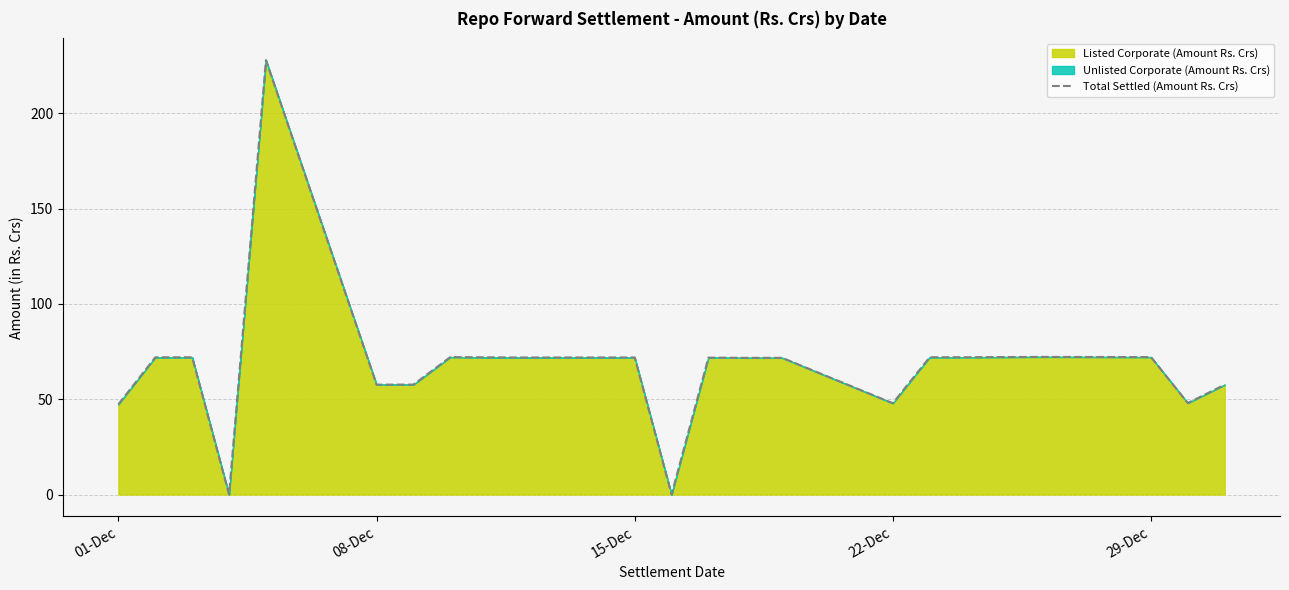

What is the ratio of the value at 08-Dec to the value at 29-Dec?

0.8